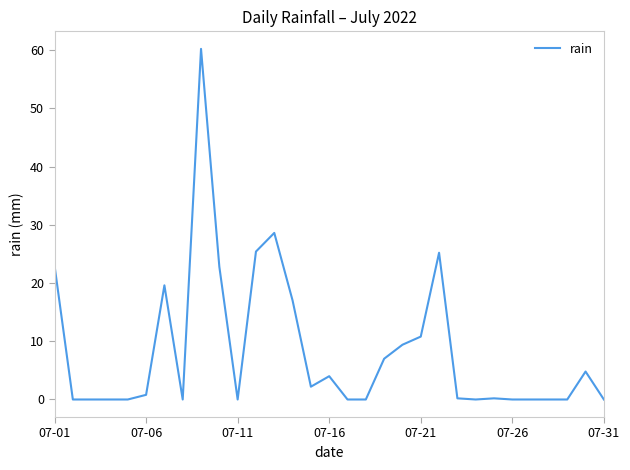

What is the difference between the maximum and minimum values?

60.2